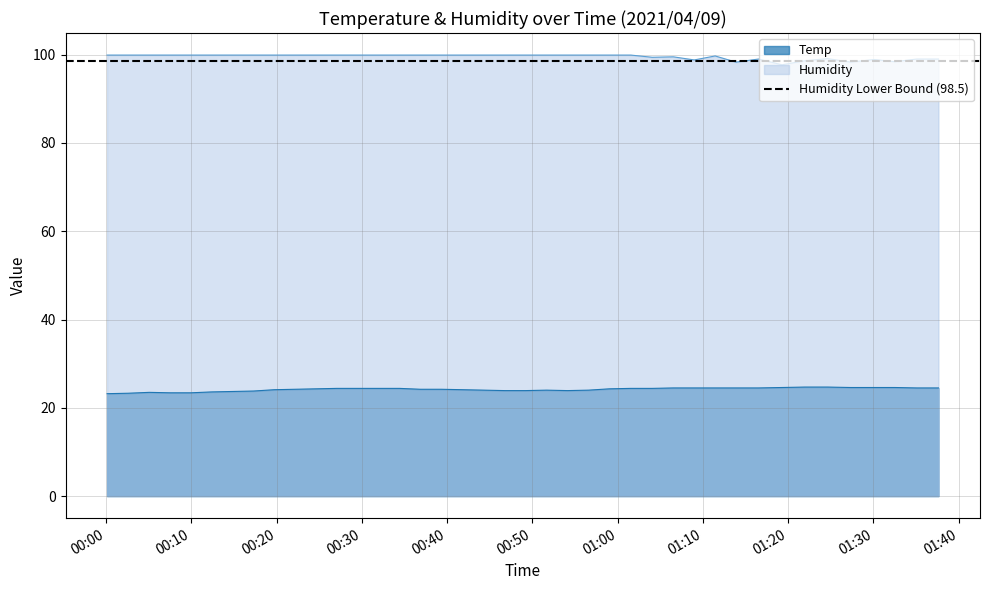

Which category has the lowest value in the Humidity series?

2021/04/09 01:19:16